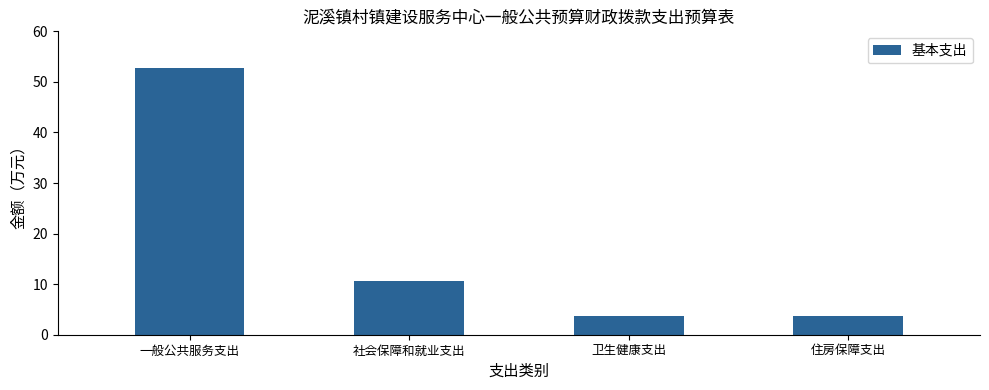

True or false: the data shows 80.2 at 一般公共服务支出.

False